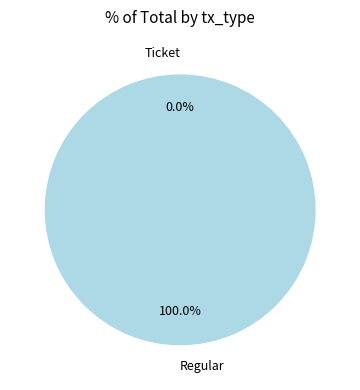

To the nearest percent, what is the average slice percentage?

50%